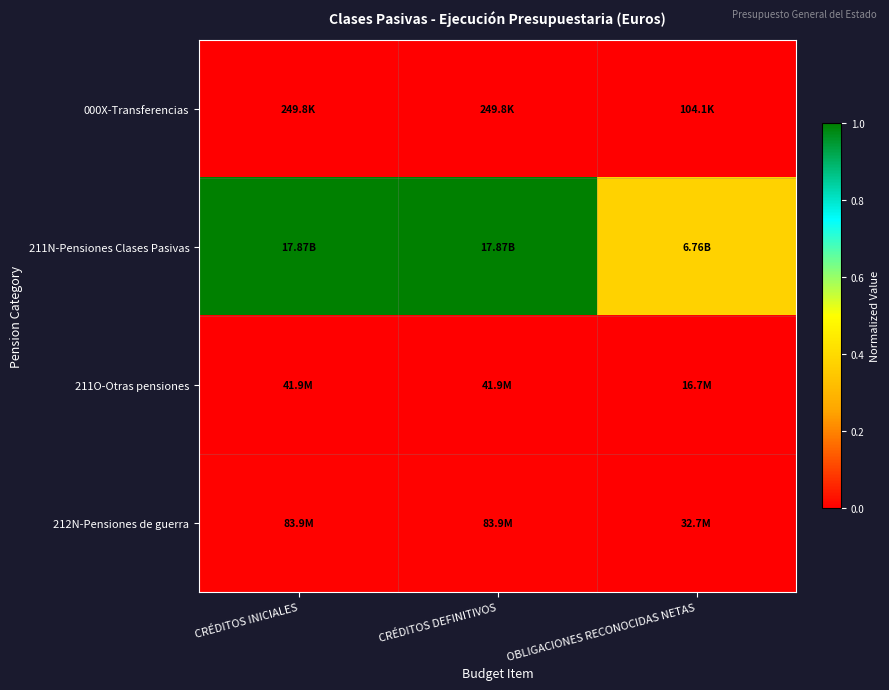

How many series are shown in this chart?

4